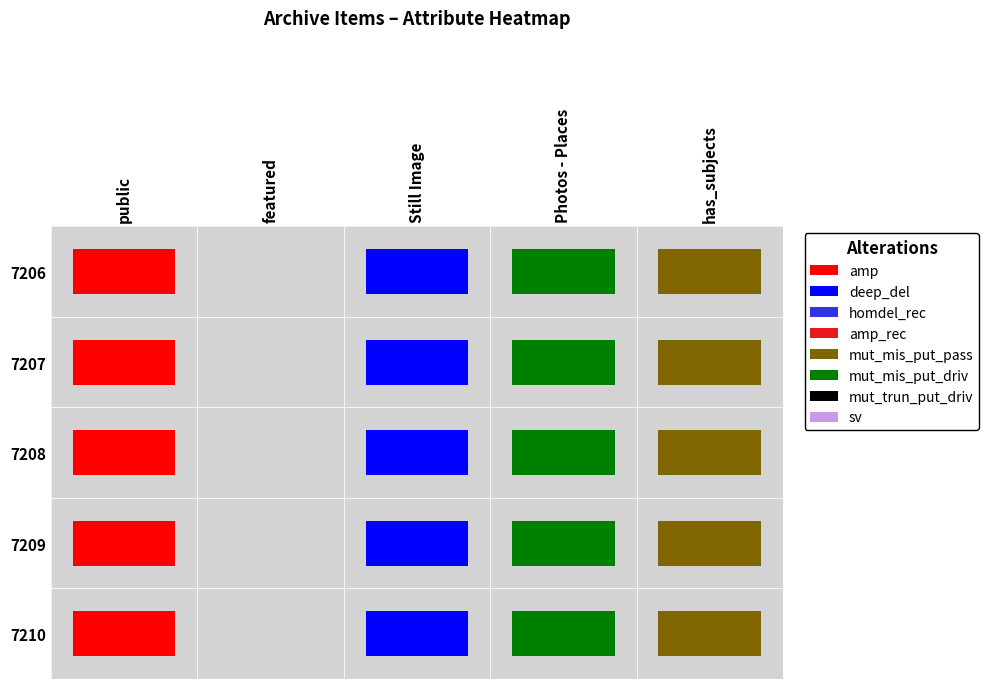

At how many categories does at least one series exceed 0?

3